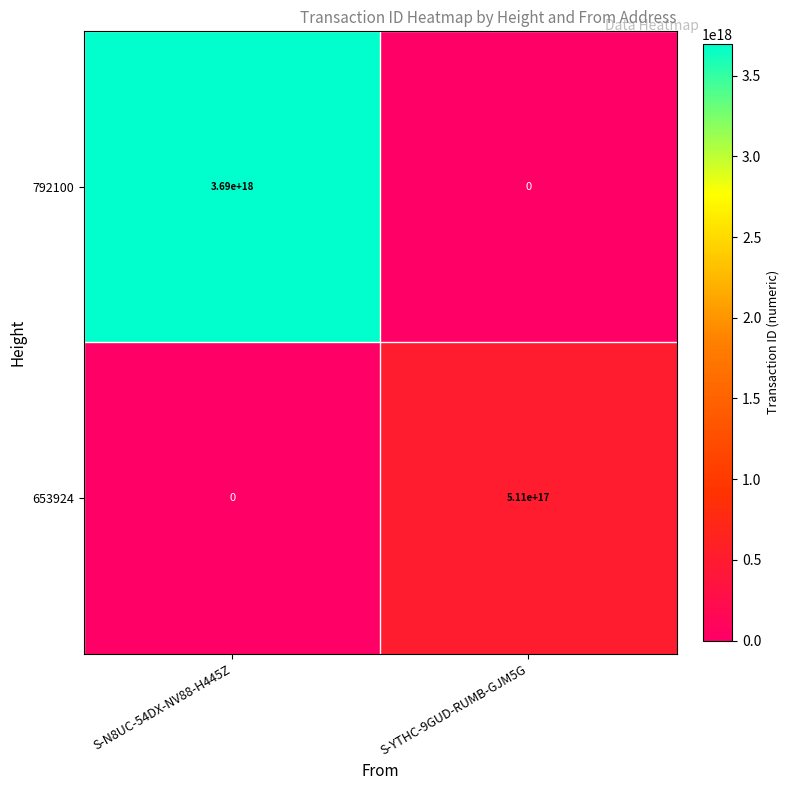

Which series has the largest range (max minus min)?

792100